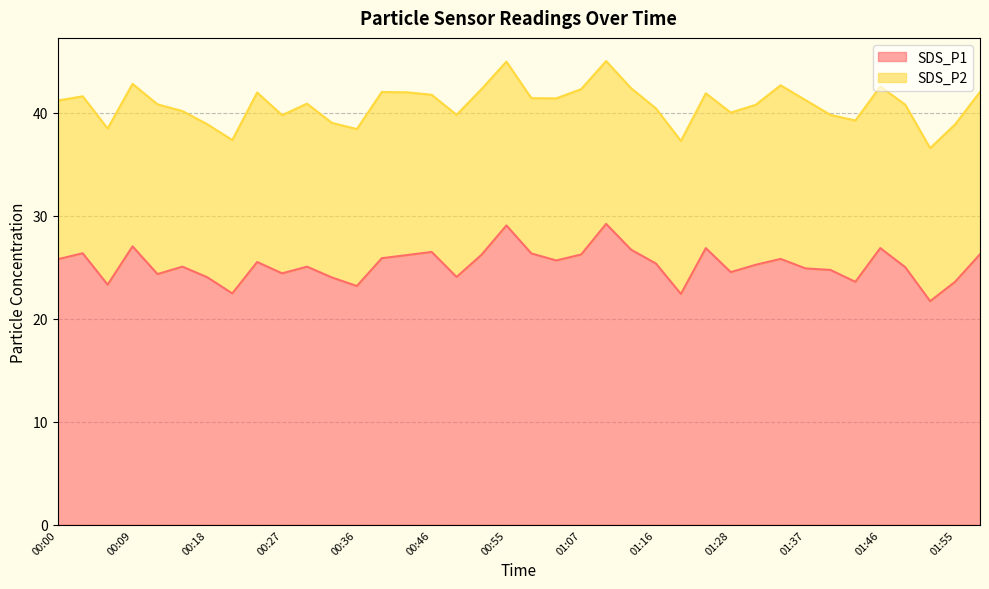

How many interior local peaks (higher than both neighbors) does the data have?

11